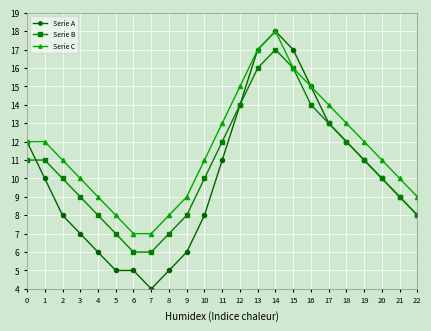

Between 3 and 12, which series saw the biggest shift?

Serie A